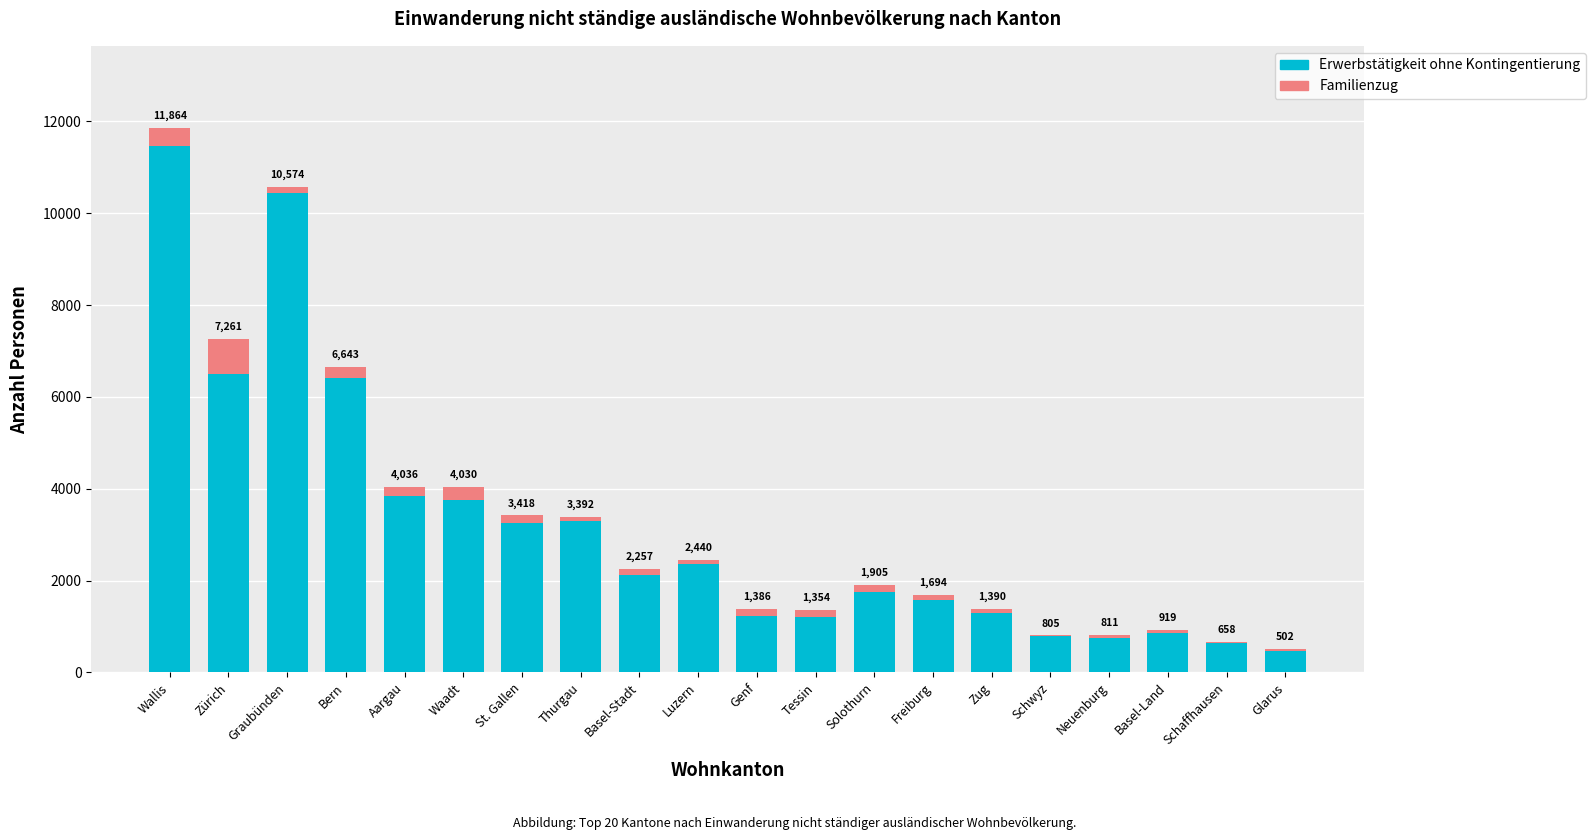

What are all the series names shown in the legend?

Erwerbstätigkeit ohne Kontingentierung, Familienzug